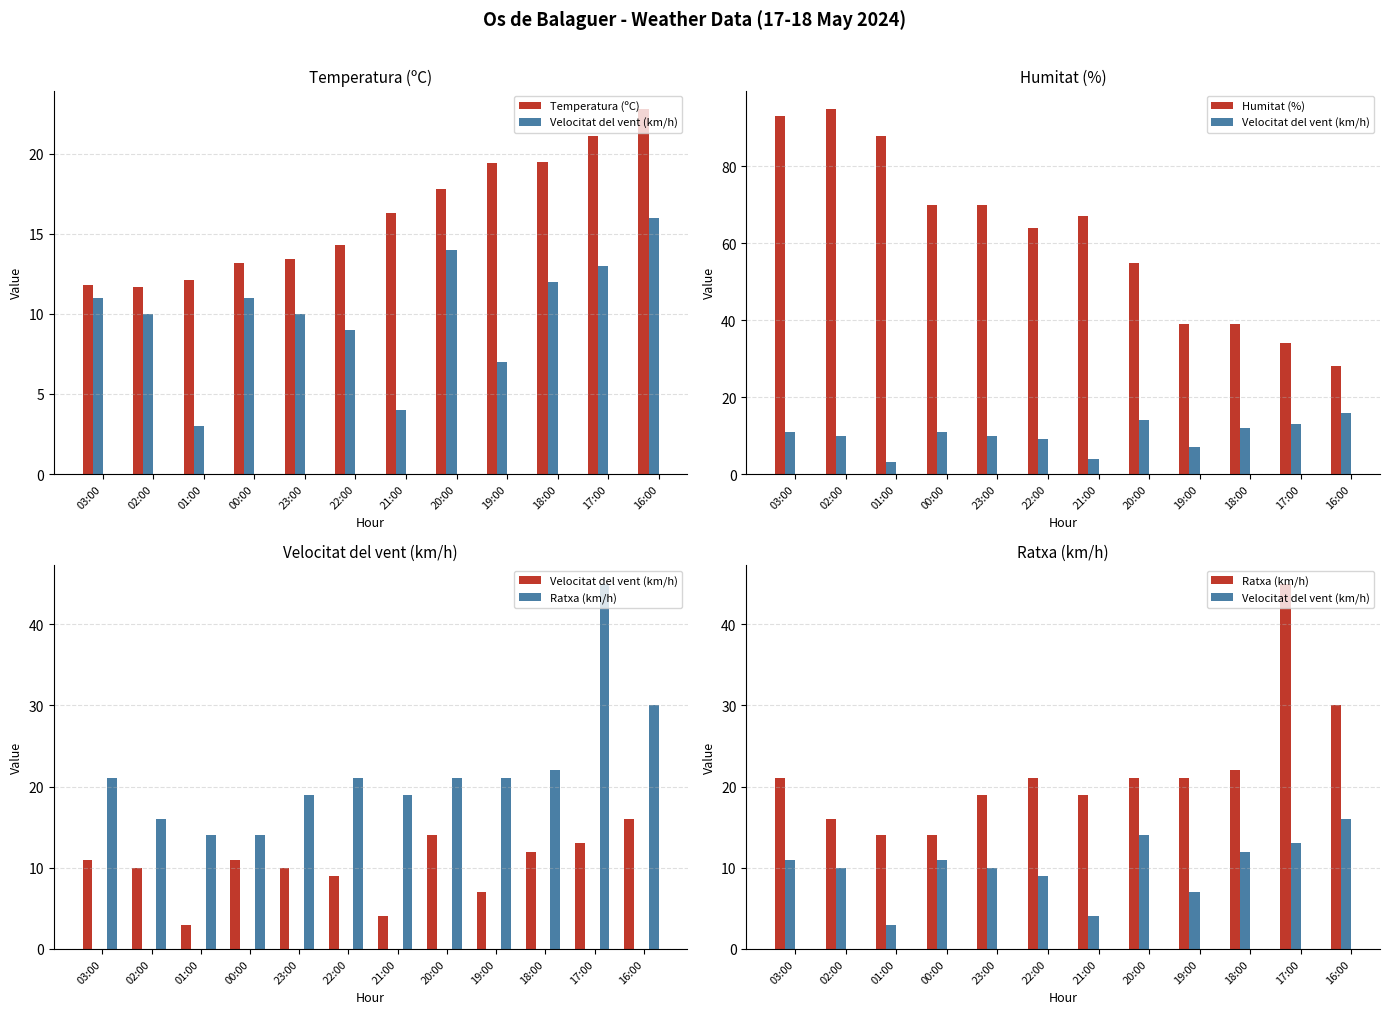

Is the value of Velocitat del vent (km/h) at 18:00 greater than the value of Ratxa (km/h) at 18:00?

No